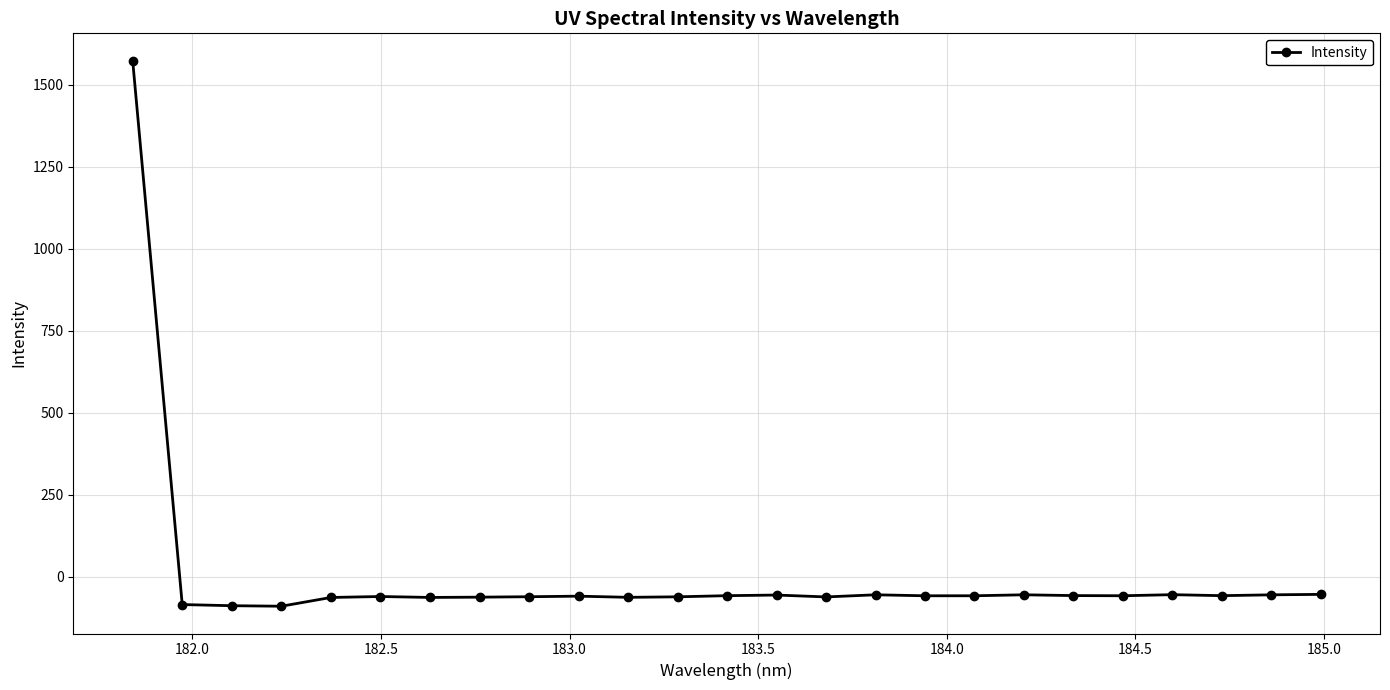

True or false: the data has more than 0 interior local peaks.

True